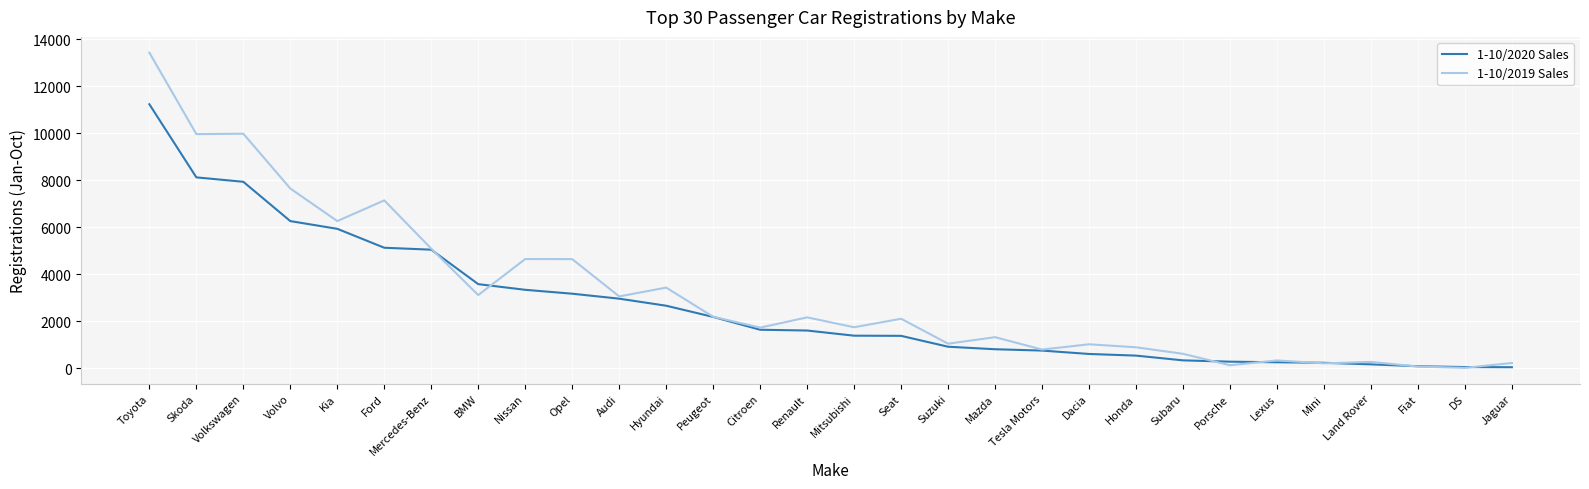

Does the chart display data point markers on the line(s)?

No